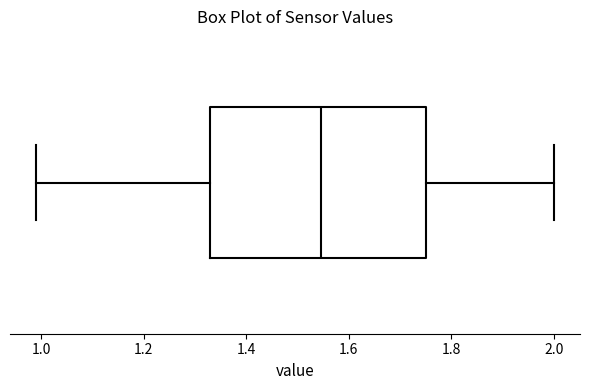

Where does the right whisker of the box end on the x-axis? The values are not printed on the chart, so give them approximately, as read against the axis.

2.00